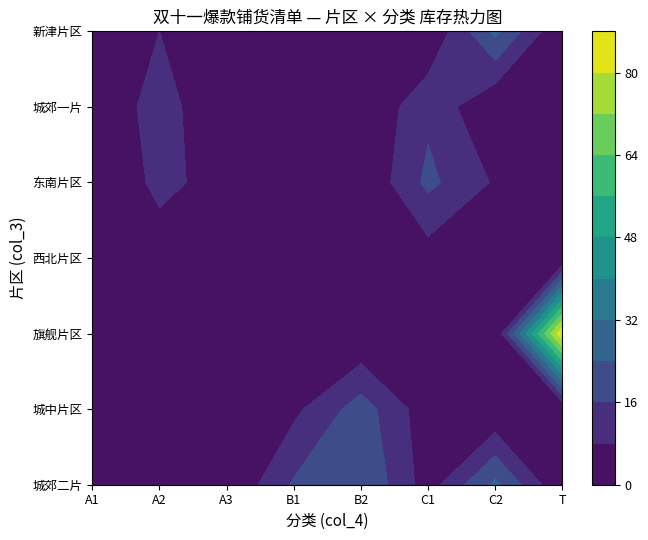

What is the sum of the 城中片区 values at T and B1?

6